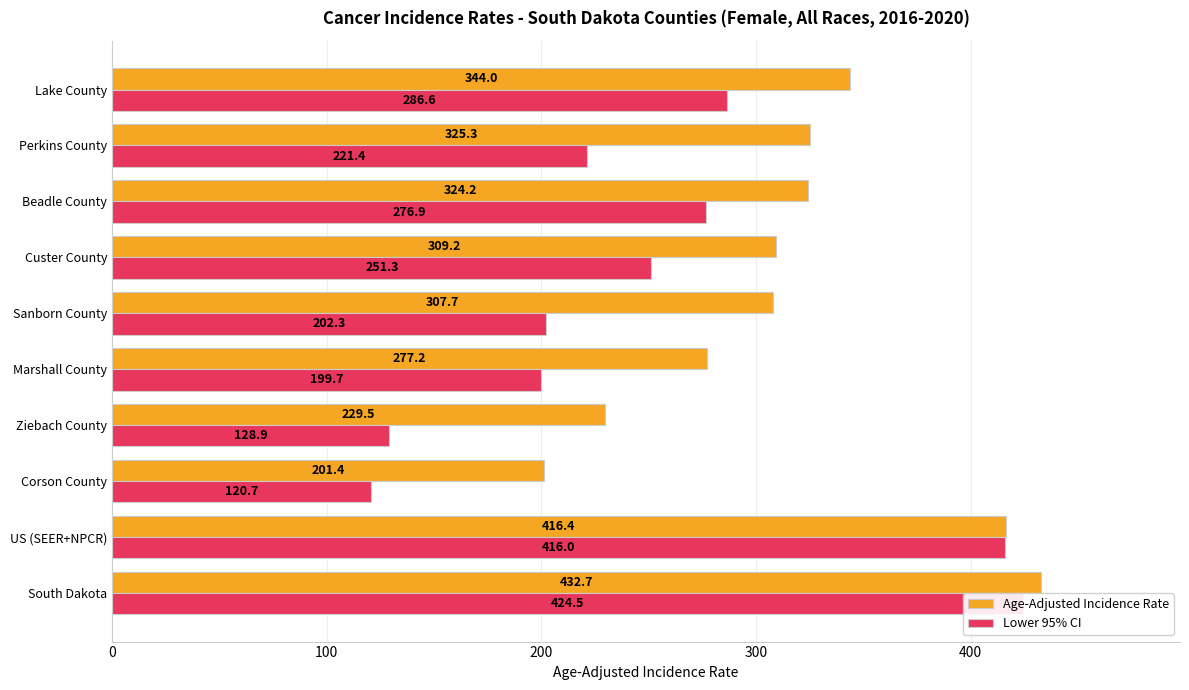

The value of Lower 95% CI at Corson County is 176.8. True or false?

False